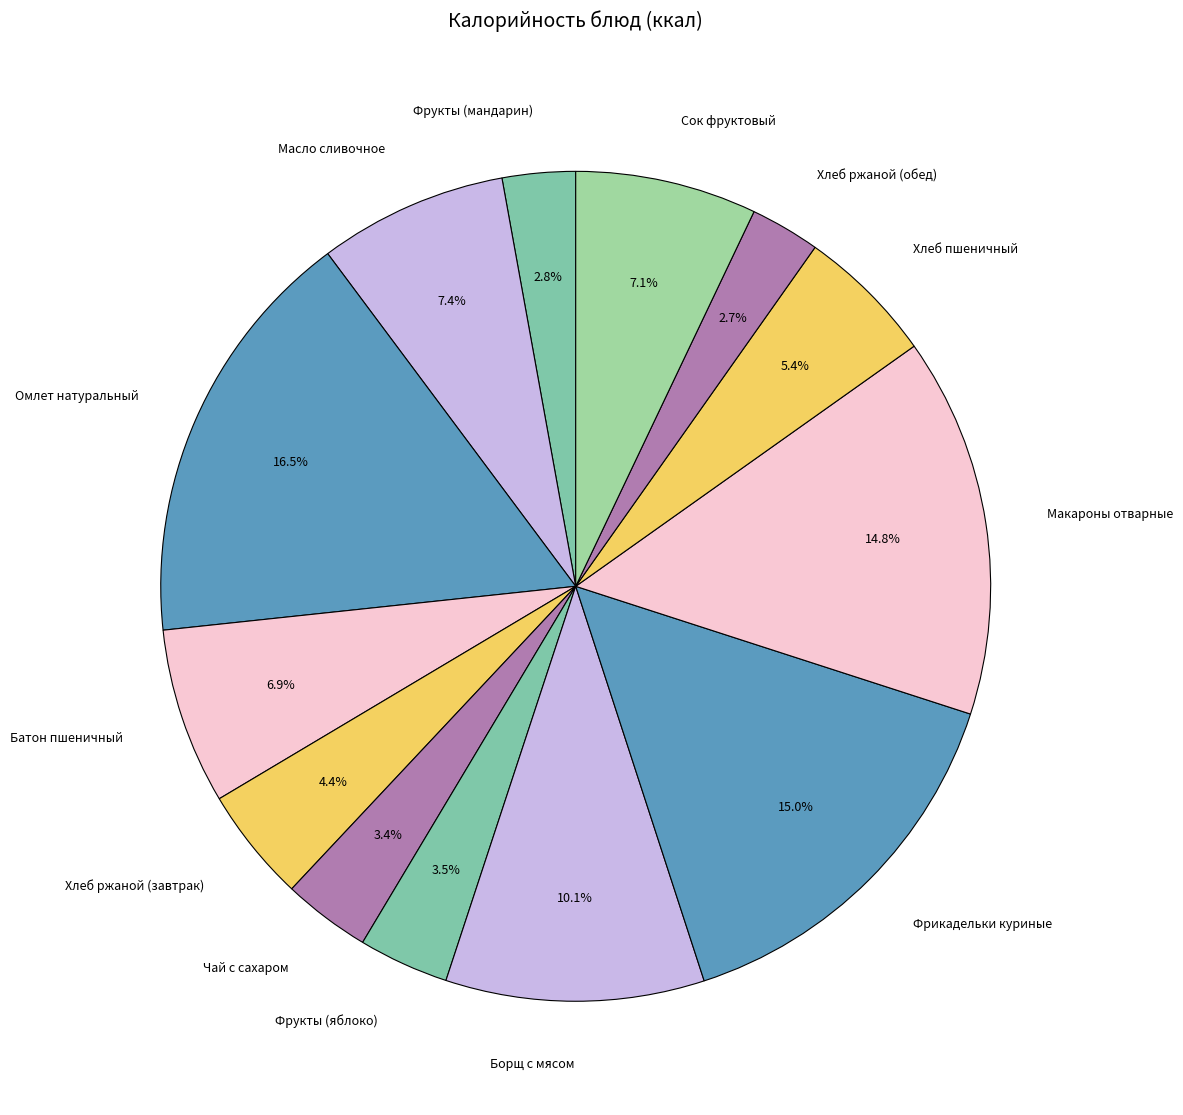

Between Чай с сахаром and Хлеб ржаной (обед), which is larger?

Чай с сахаром